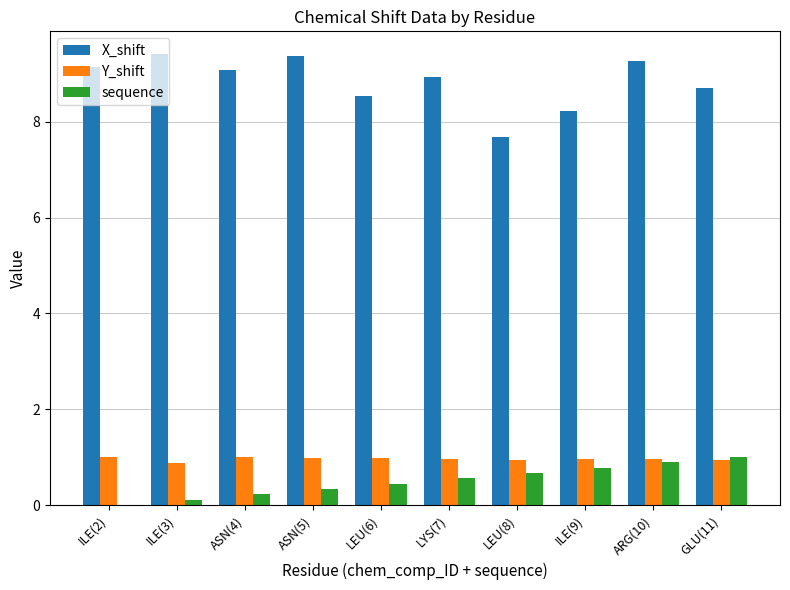

What is the average value of the X_shift series?

8.8